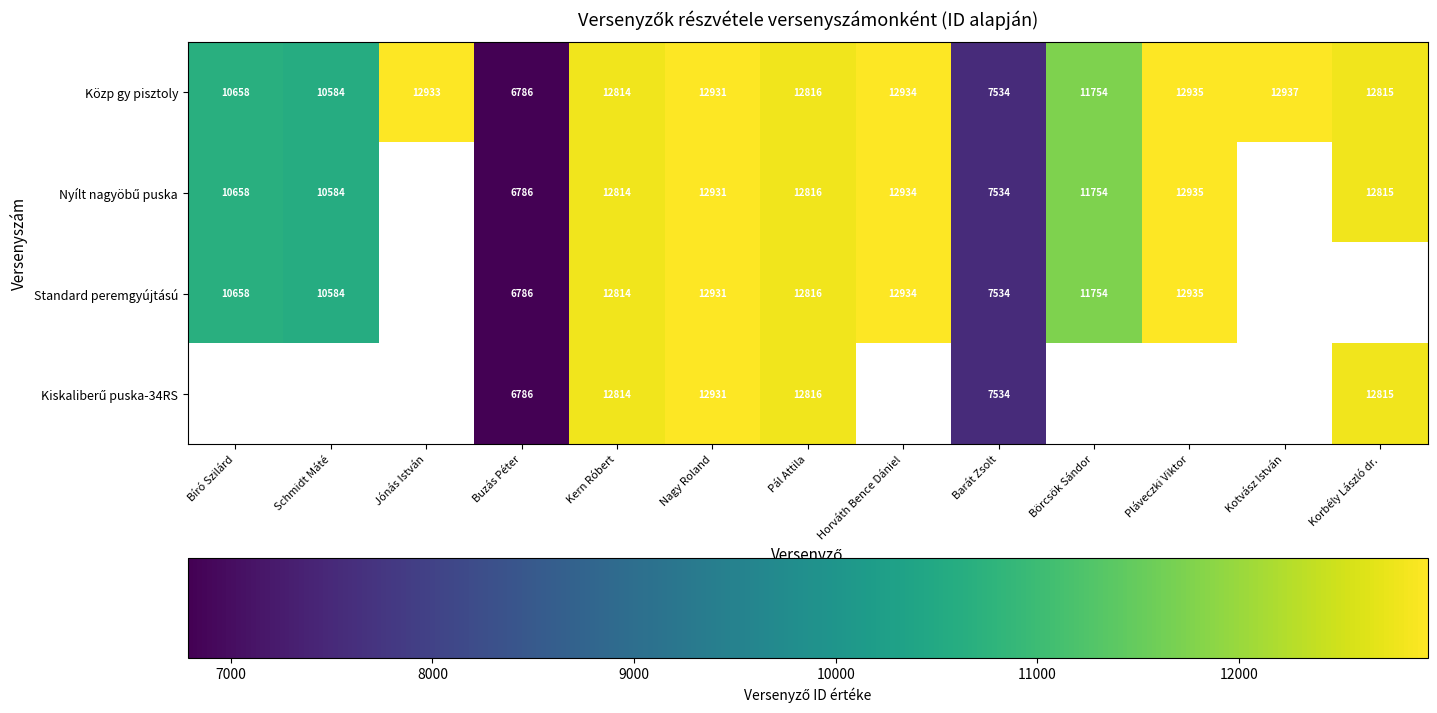

What is the approximate value of Közp gy pisztoly at Barát Zsolt?

7534